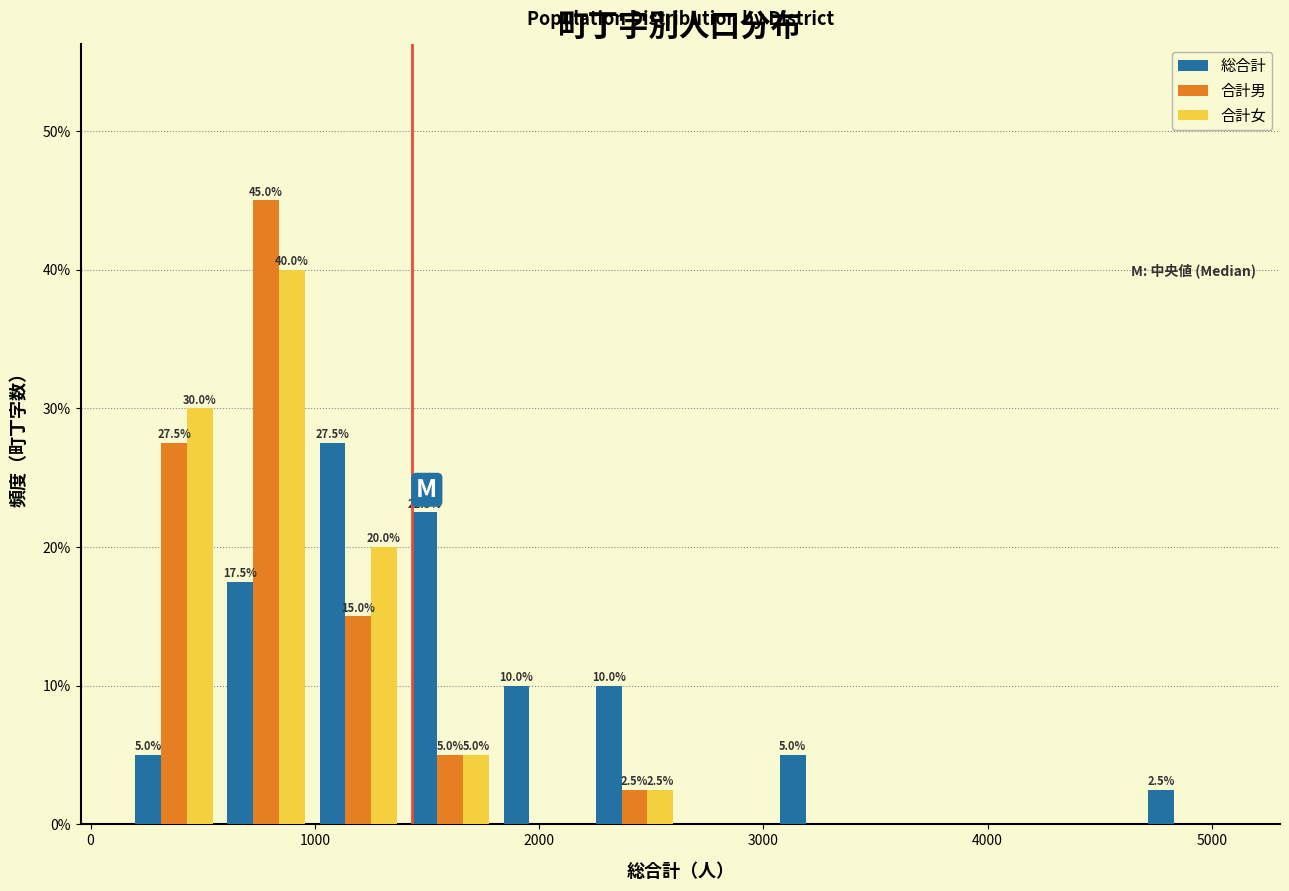

In the 総合計 series, which range on the x-axis has the tallest bar?

1000 to 1400